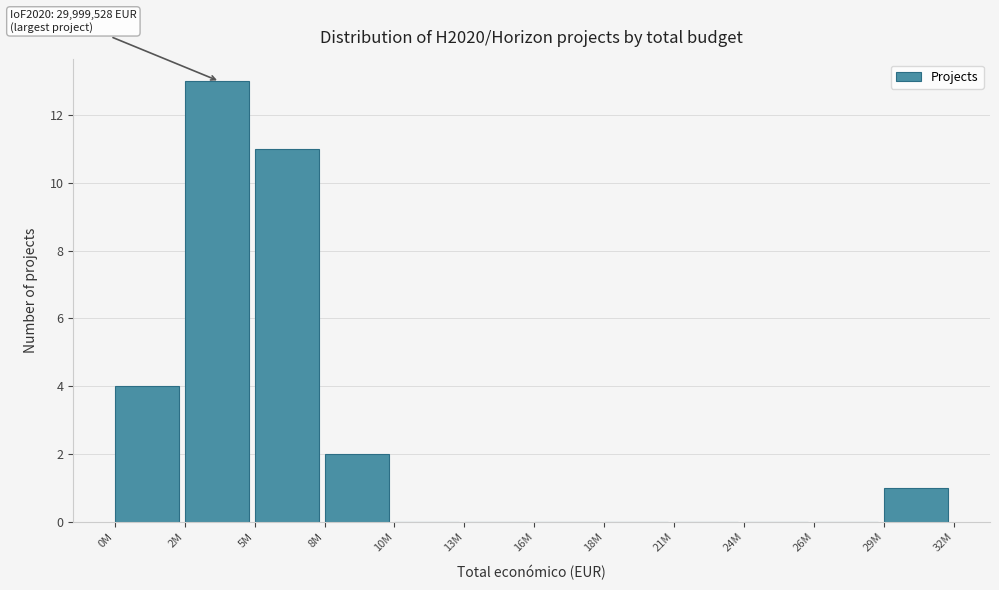

Reading left to right, transcribe all the data shown in this chart.

0M=4	2M=13	5M=11	8M=2	10M=0	13M=0	16M=0	18M=0	21M=0	24M=0	26M=0	29M=1